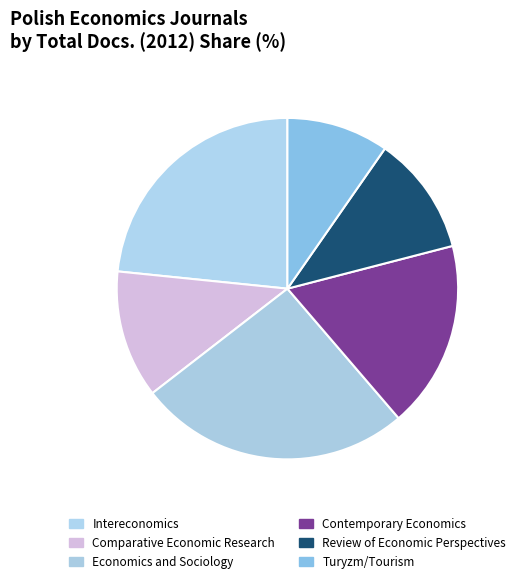

Which category has the biggest portion of the pie?

Economics and Sociology